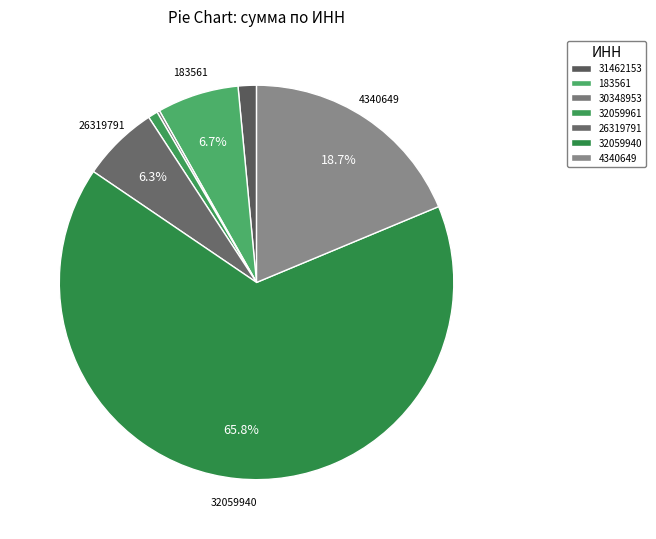

To the nearest percent, what is the combined percentage of 31462153 and 32059940?

67%